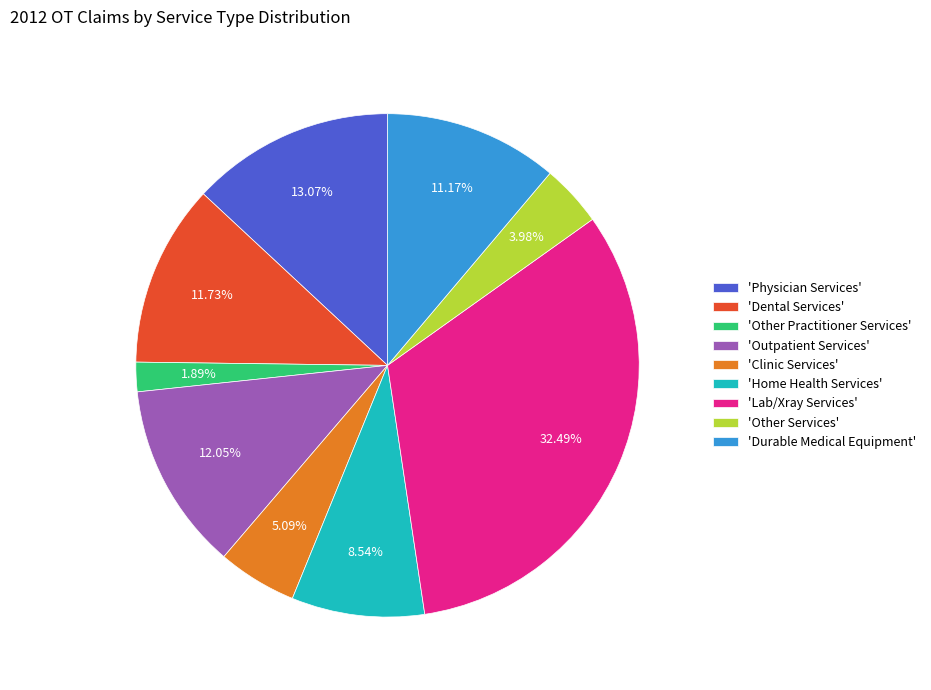

Which slice is the smallest?

'Other Practitioner Services'